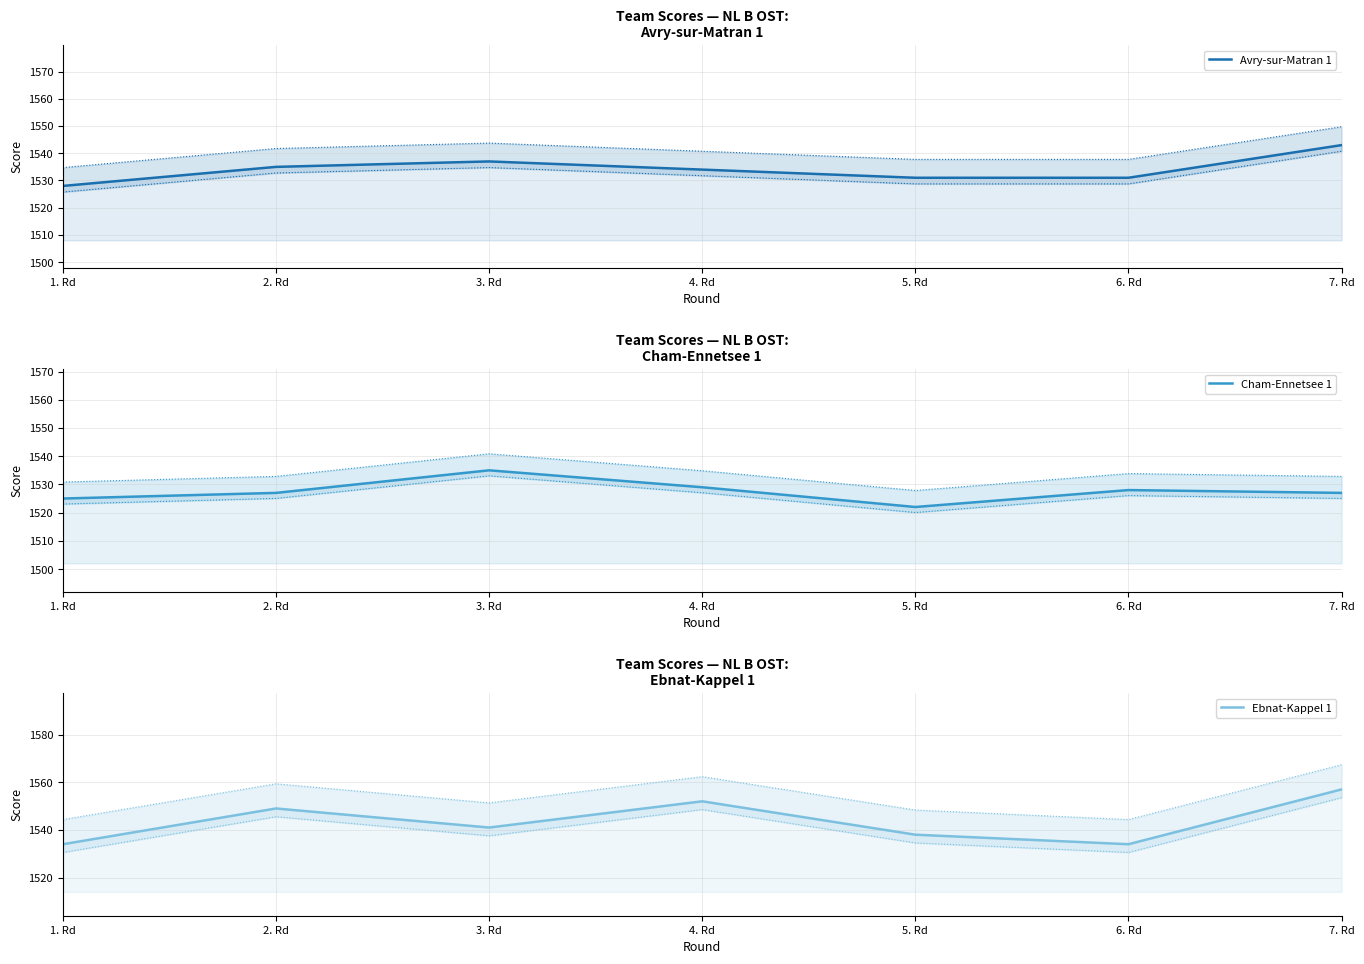

Reading right to left, what are all the values shown in this chart?

Avry-sur-Matran 1: 7. Rd=1543	6. Rd=1531	5. Rd=1531	4. Rd=1534	3. Rd=1537	2. Rd=1535	1. Rd=1528
Cham-Ennetsee 1: 7. Rd=1527	6. Rd=1528	5. Rd=1522	4. Rd=1529	3. Rd=1535	2. Rd=1527	1. Rd=1525
Ebnat-Kappel 1: 7. Rd=1557	6. Rd=1534	5. Rd=1538	4. Rd=1552	3. Rd=1541	2. Rd=1549	1. Rd=1534